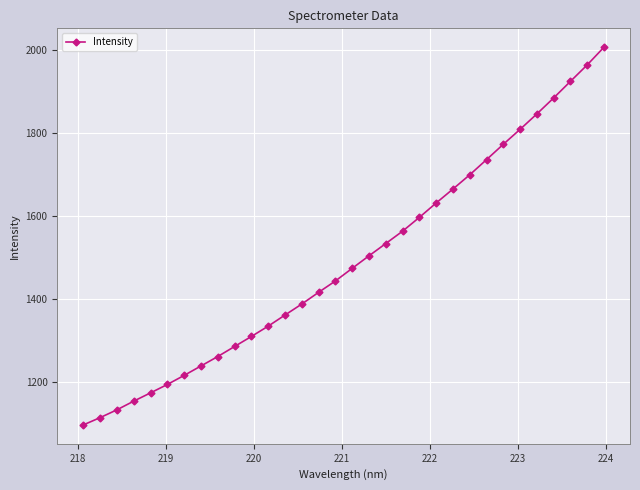

What is the minimum value shown in the chart?

1095.4